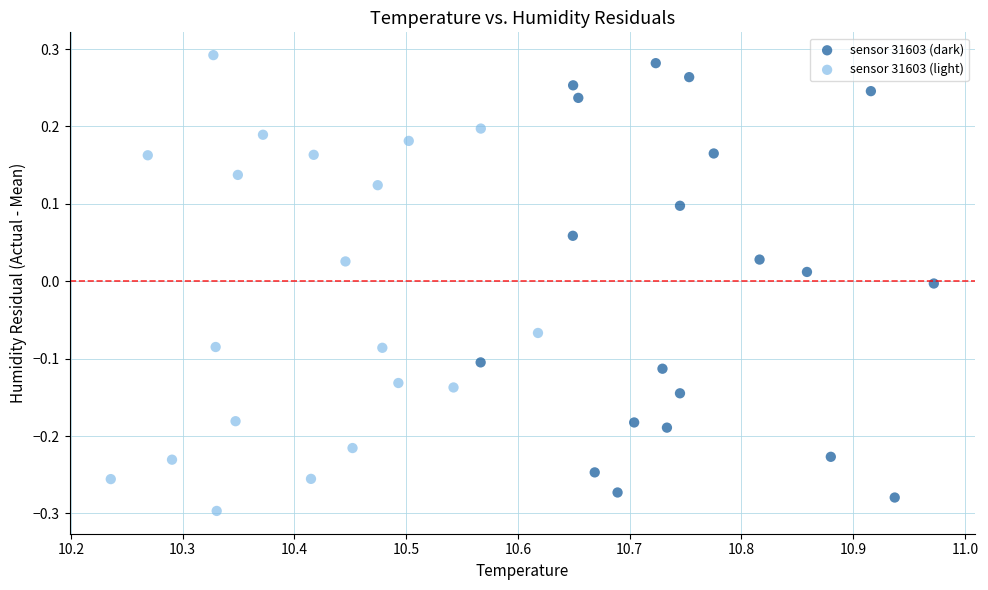

What are all the series names shown in the legend?

sensor 31603 (dark), sensor 31603 (light)